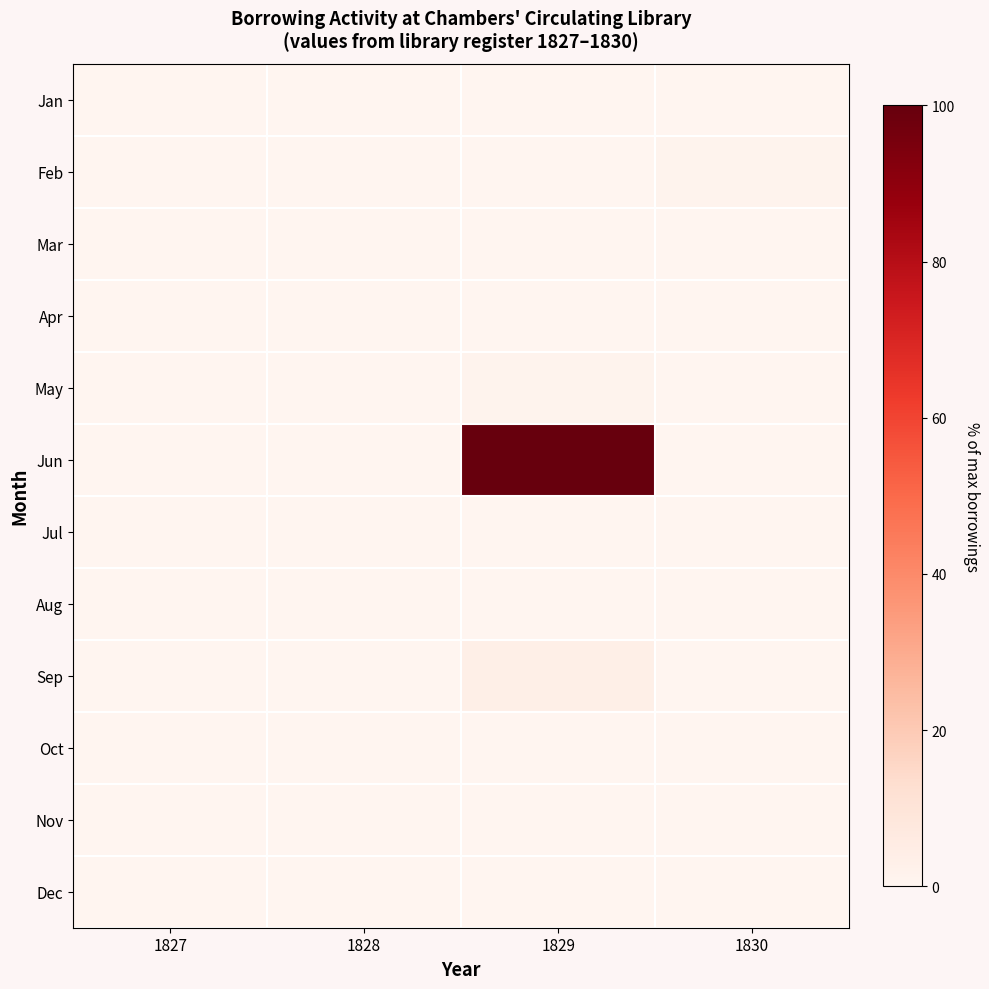

Reading left to right, list all the values displayed in this chart.

Jan: 1827=0.0	1828=0.0	1829=0.0	1830=0.0
Feb: 1827=0.0	1828=0.0	1829=0.0	1830=1.3
Mar: 1827=0.0	1828=0.0	1829=0.0	1830=0.0
Apr: 1827=0.0	1828=0.0	1829=0.0	1830=0.0
May: 1827=0.0	1828=0.0	1829=1.3	1830=0.0
Jun: 1827=0.0	1828=0.0	1829=100.0	1830=0.0
Jul: 1827=0.0	1828=0.0	1829=0.0	1830=0.0
Aug: 1827=0.0	1828=0.0	1829=0.0	1830=0.0
Sep: 1827=0.0	1828=0.0	1829=3.8	1830=0.0
Oct: 1827=0.0	1828=0.0	1829=0.0	1830=0.0
Nov: 1827=0.0	1828=0.0	1829=0.0	1830=0.0
Dec: 1827=0.0	1828=0.0	1829=0.0	1830=0.0